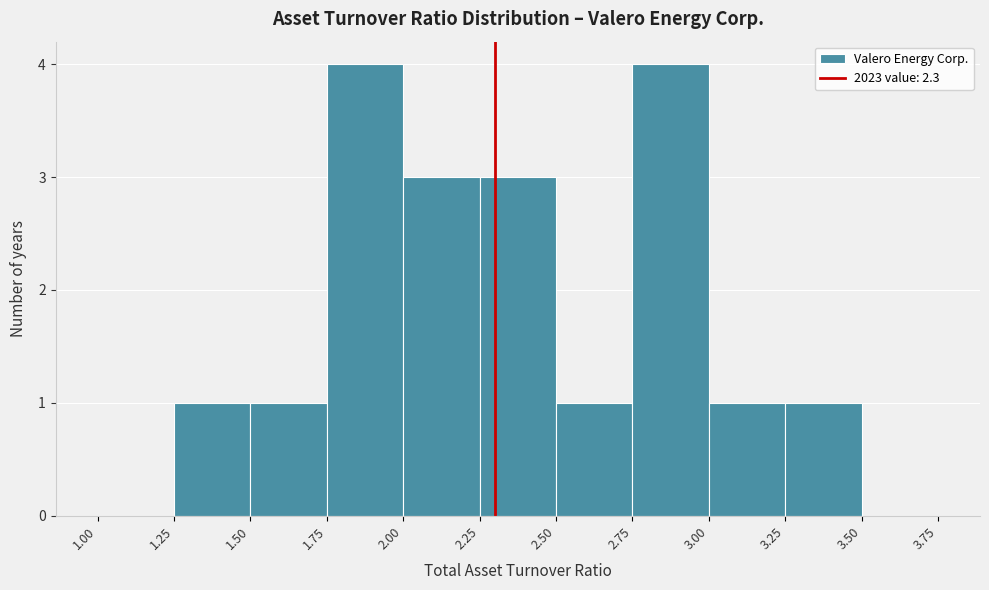

What is the height of the bar covering 2.25 to 2.50 on the x-axis? The values are not printed on the chart, so give them approximately, as read against the axis.

3